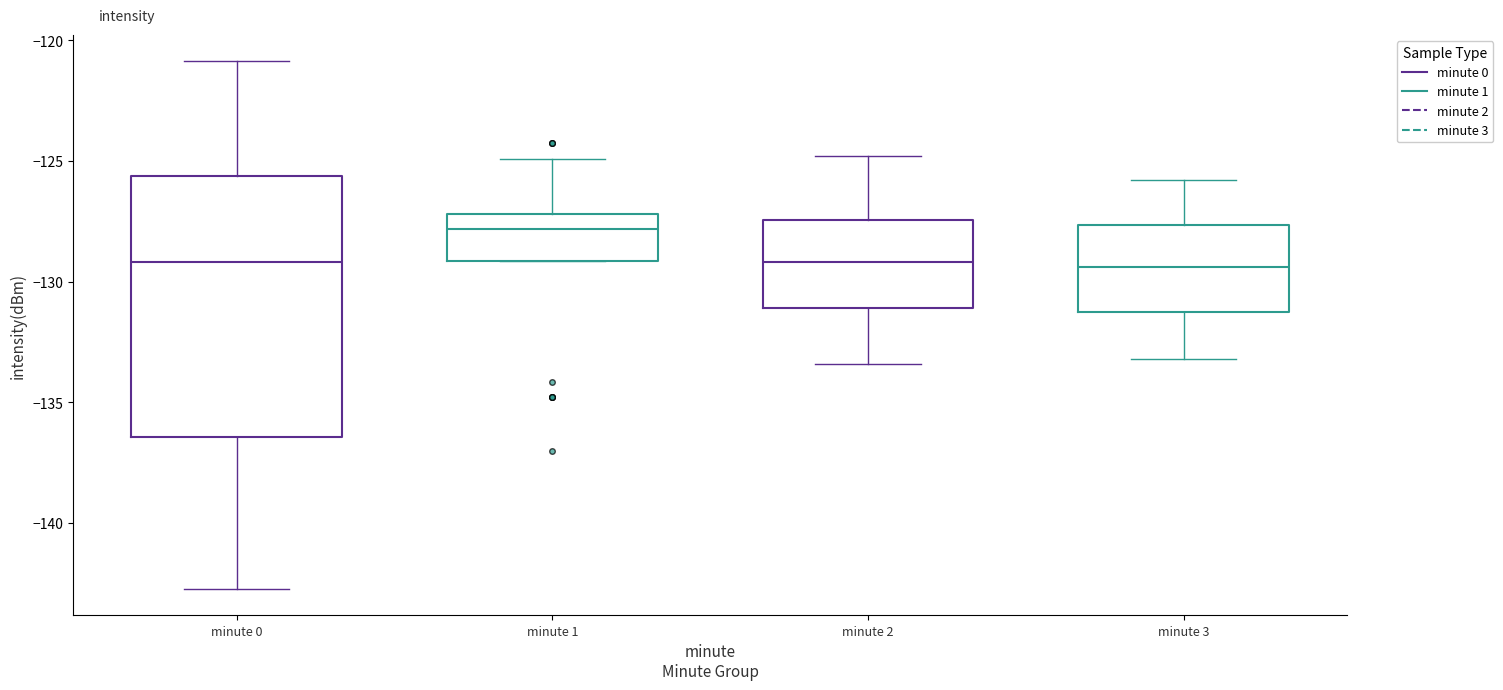

Which box has the highest median line?

minute 1